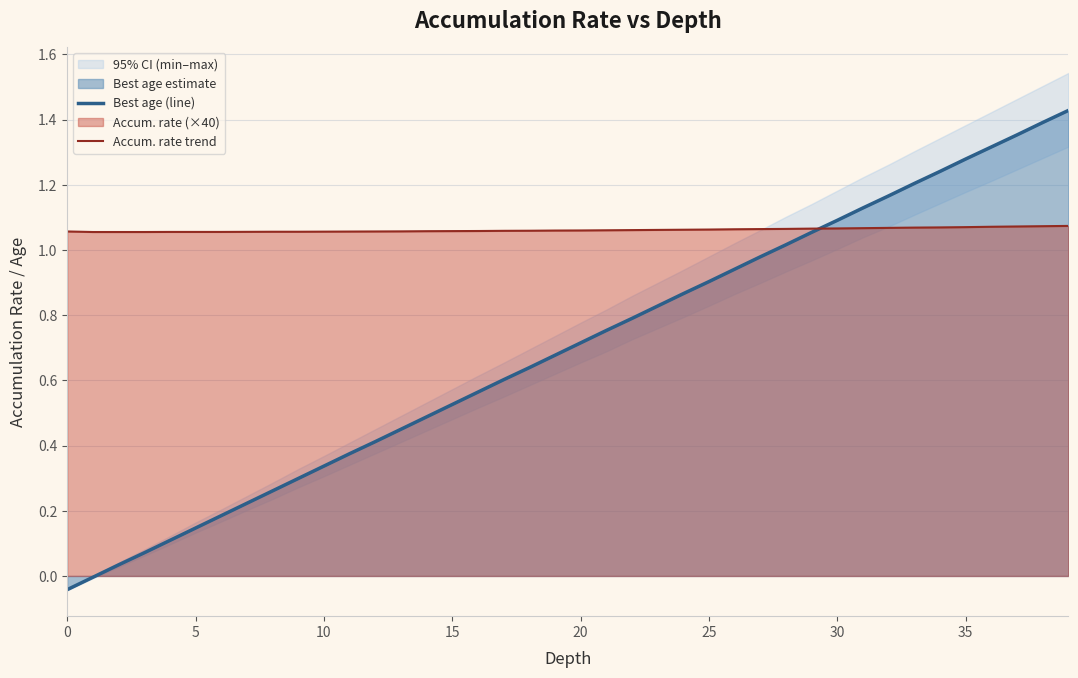

Which series changed the most between 16 and 34?

Best age (line)